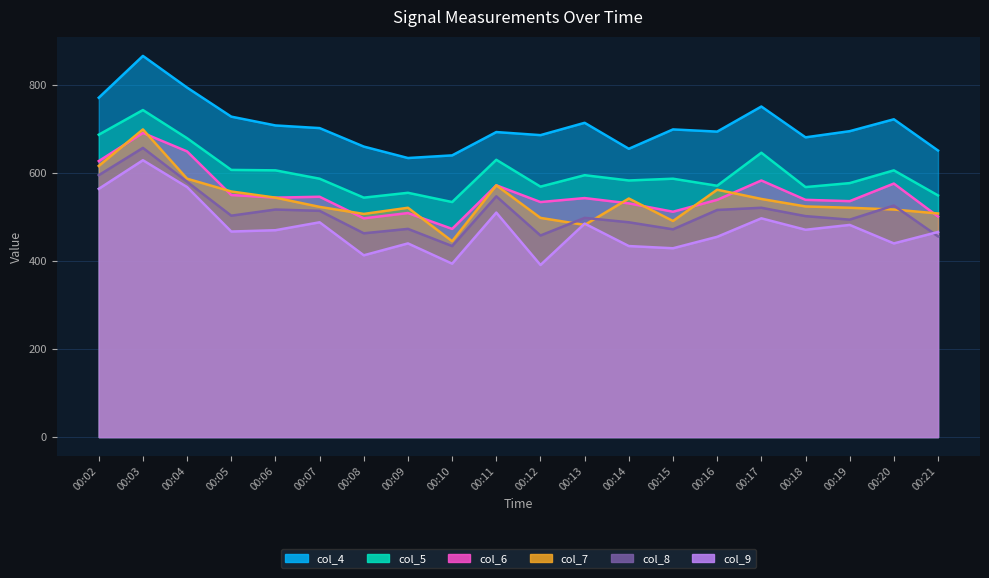

What is the value of the col_9 point at the 6th from the left?

488